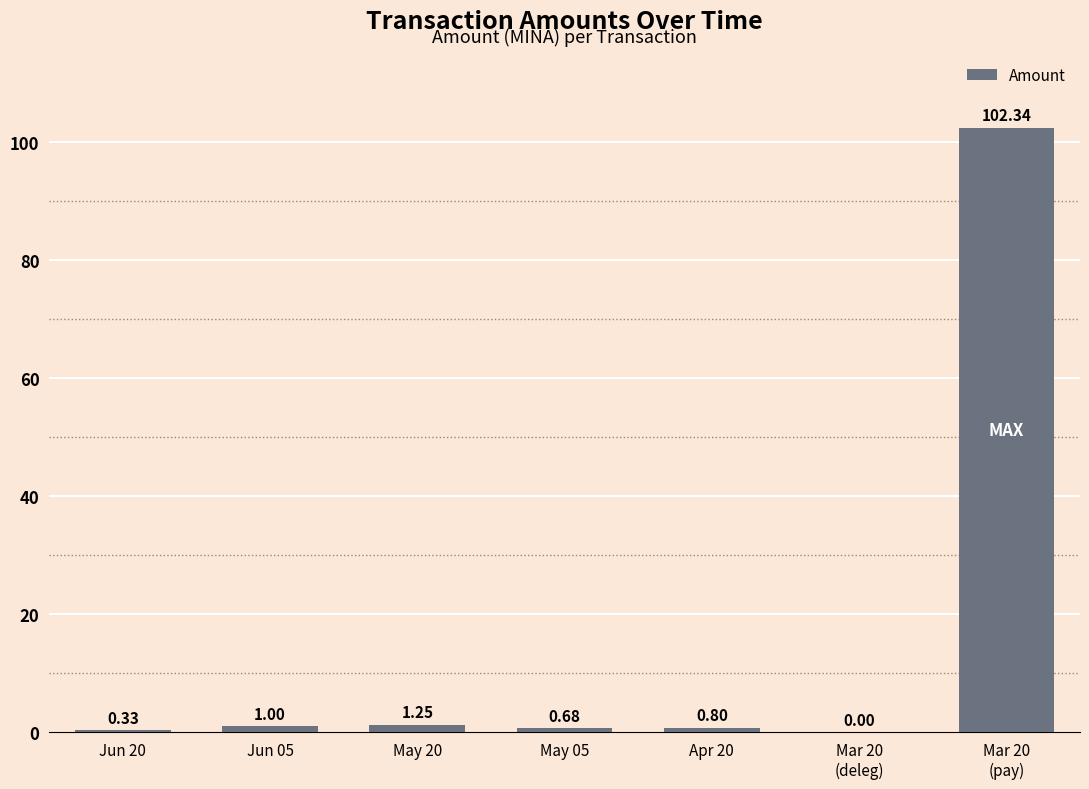

Are the bars horizontal?

No